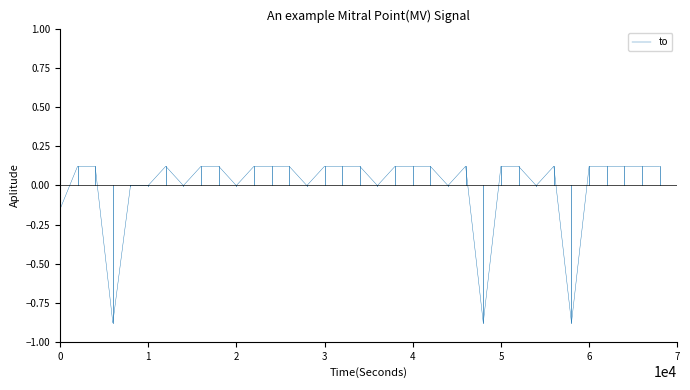

What is the difference between the maximum and minimum values?

1.0